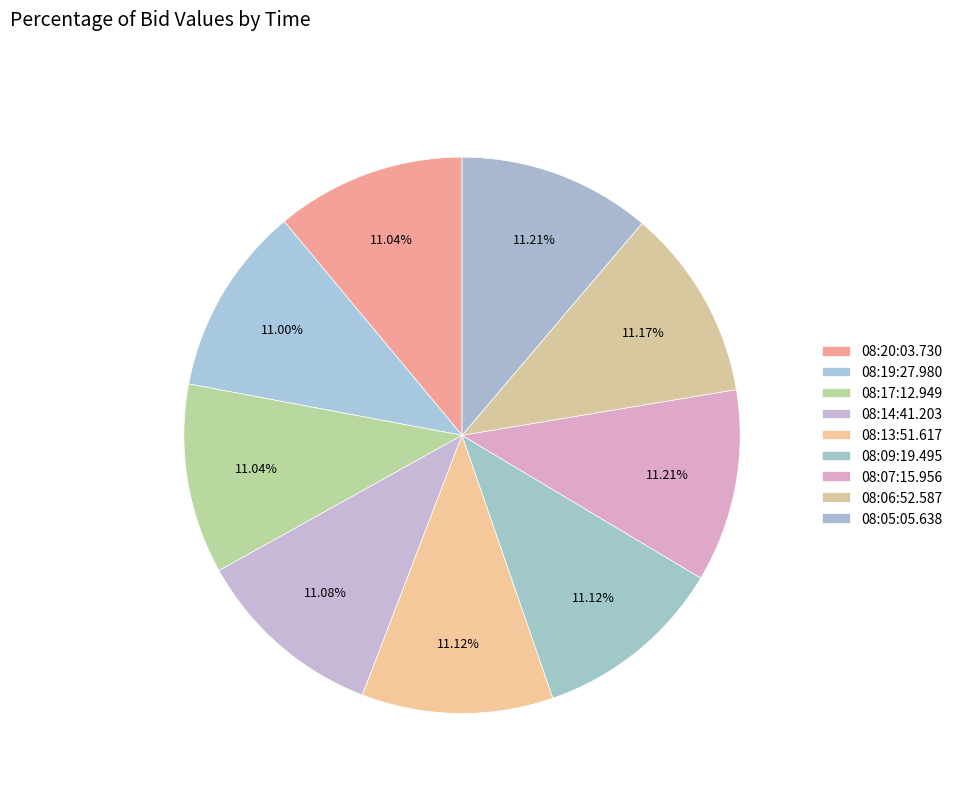

Which category has the biggest portion of the pie?

08:07:15.956